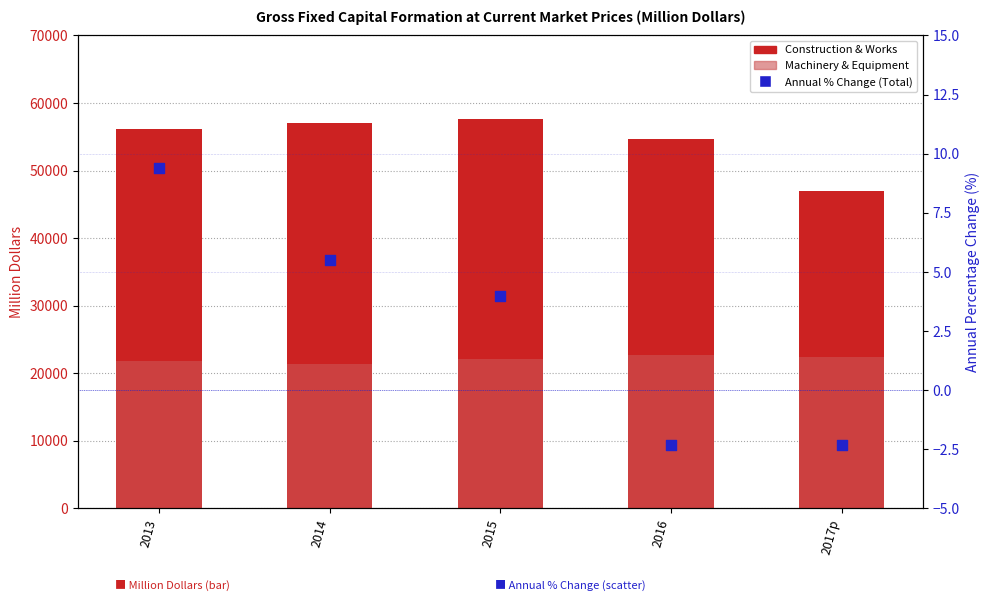

Is the value of Construction & Works at 2014 greater than the value of Annual % Change (Total) at 2015?

Yes